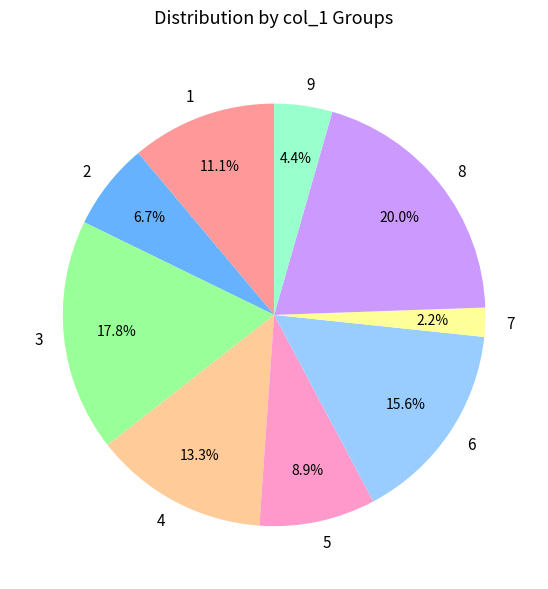

Does 2 account for over 50% of the chart?

No